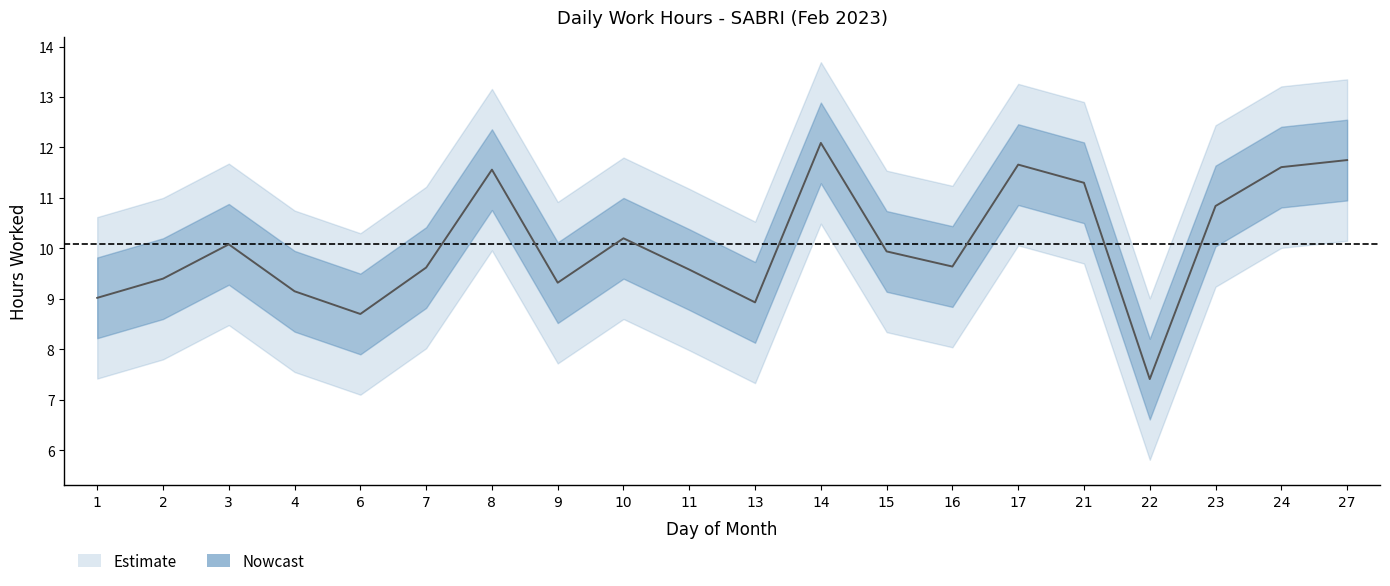

What is the greatest value displayed?

12.1